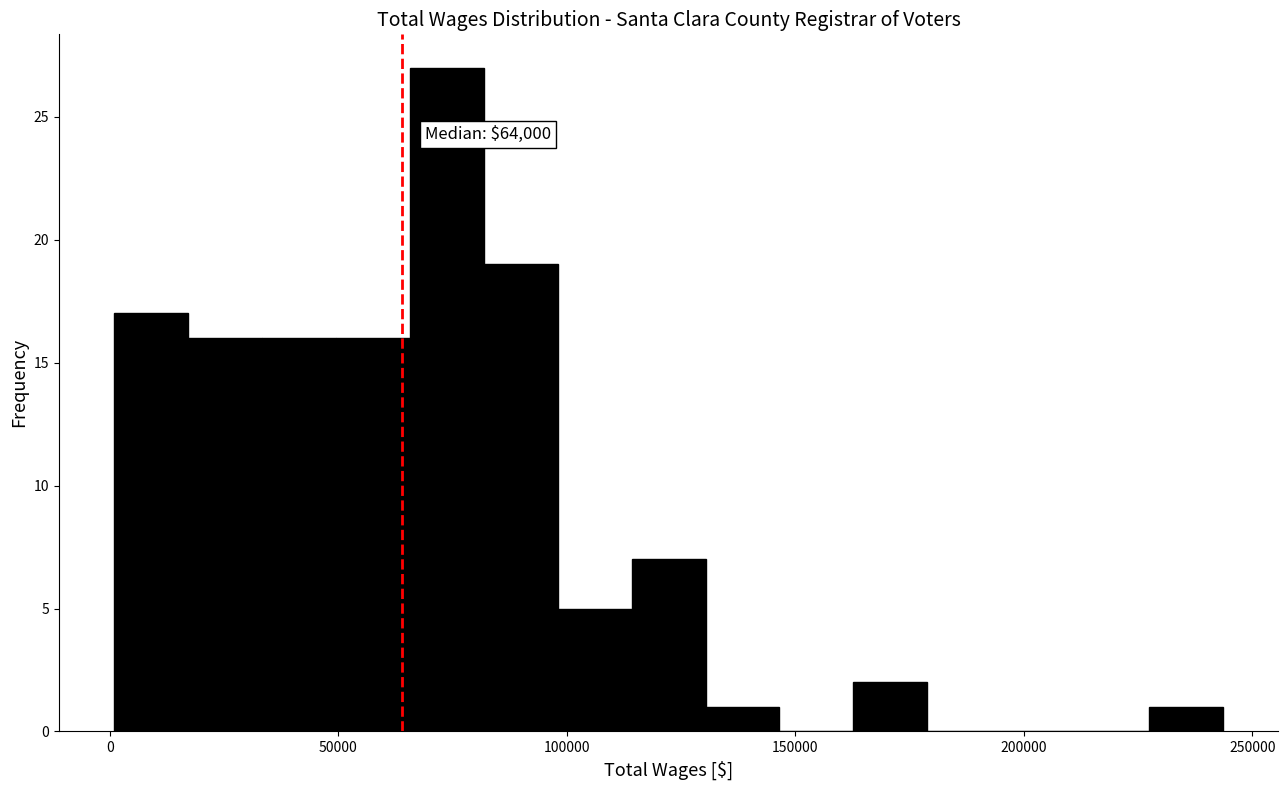

Read against the x-axis, roughly where is the centre of the tallest bar?

75000